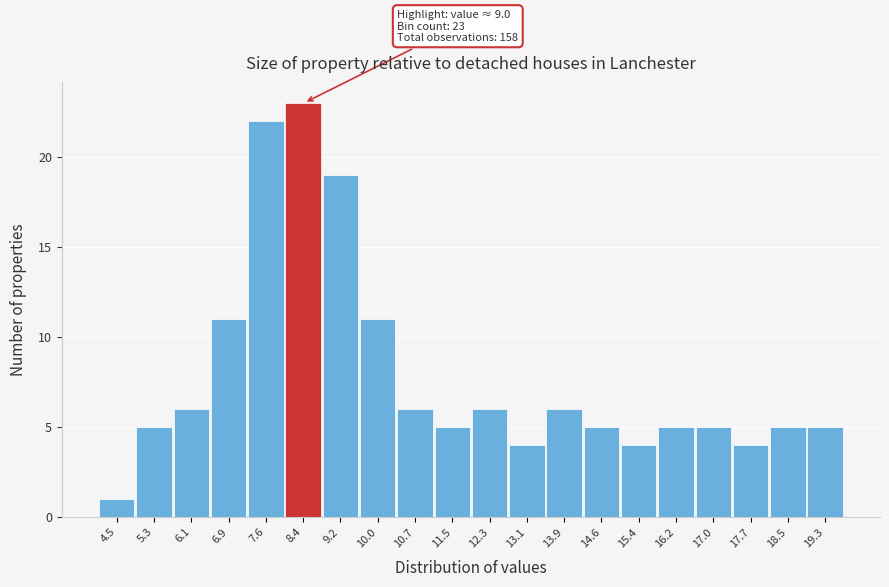

Reading left to right, list all the values displayed in this chart.

1	5	6	11	22	23	19	11	6	5	6	4	6	5	4	5	5	4	5	5